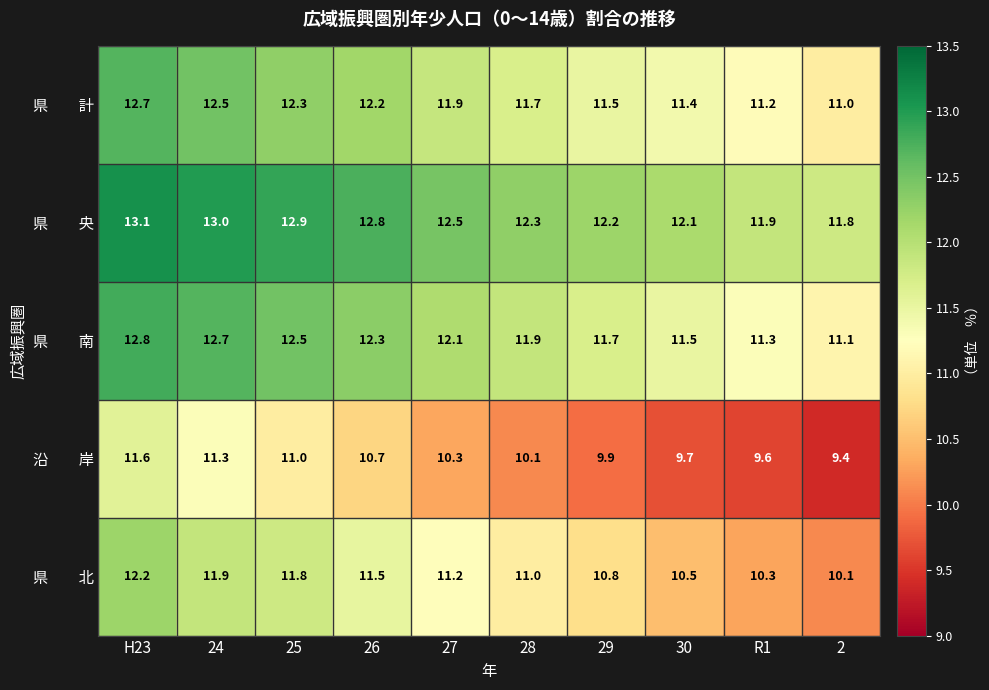

What is the total value across all series at H23?

62.4